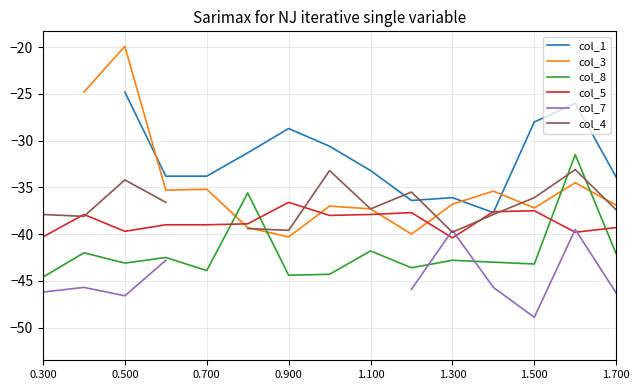

What is the maximum value for col_8?

-31.5